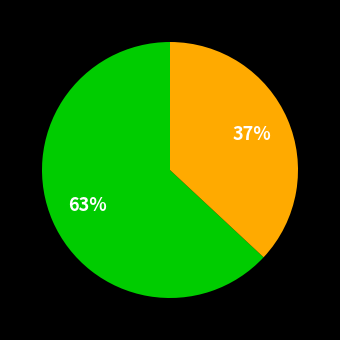

How many segments does this pie chart have?

2